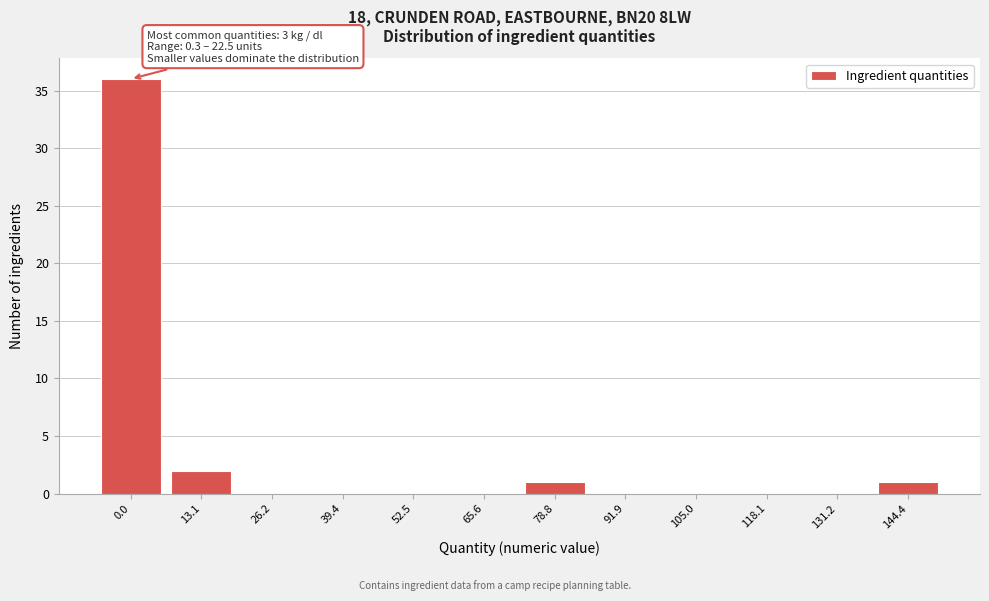

Reading right to left, what are all the values shown in this chart?

144.4=1	131.2=0	118.1=0	105.0=0	91.9=0	78.8=1	65.6=0	52.5=0	39.4=0	26.2=0	13.1=2	0.0=36